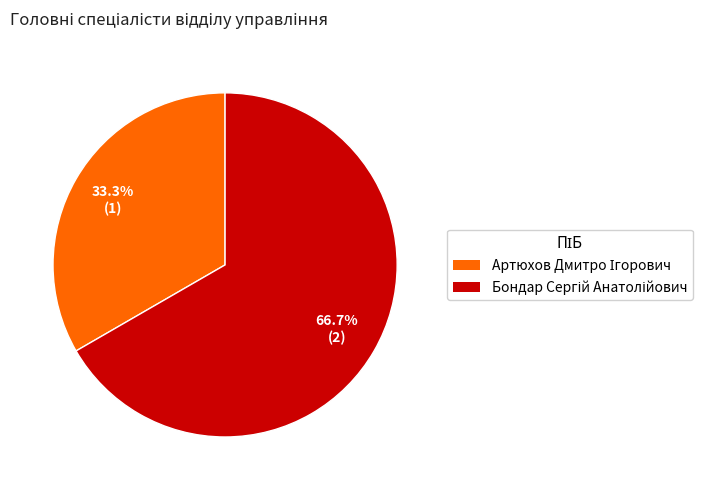

Is there any slice that represents more than half of the pie?

Yes